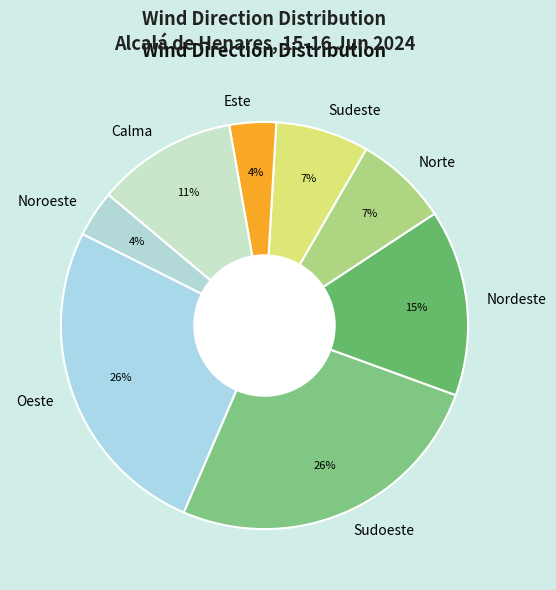

Is there a majority slice in this chart?

No